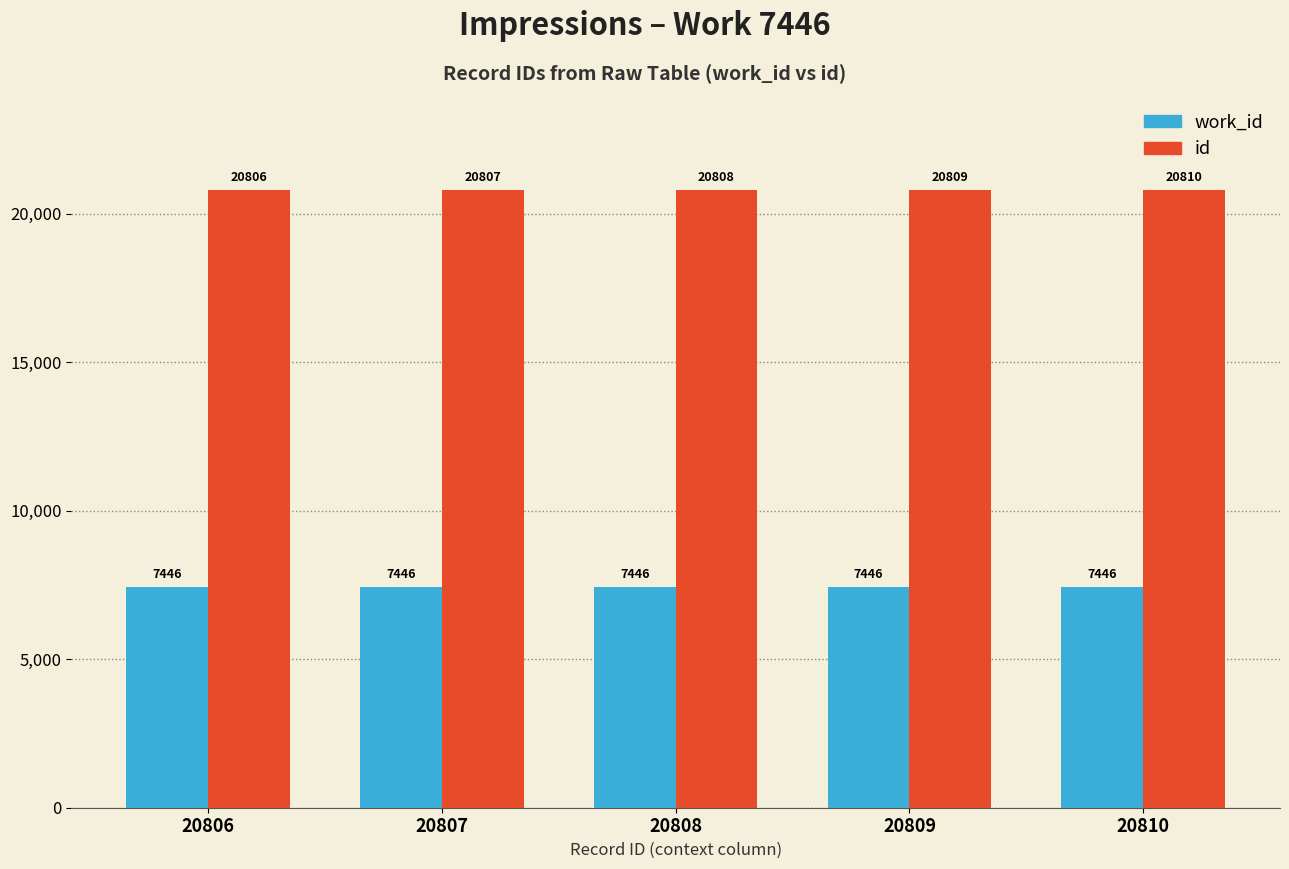

List the series in order of their overall mean, highest first.

id, work_id